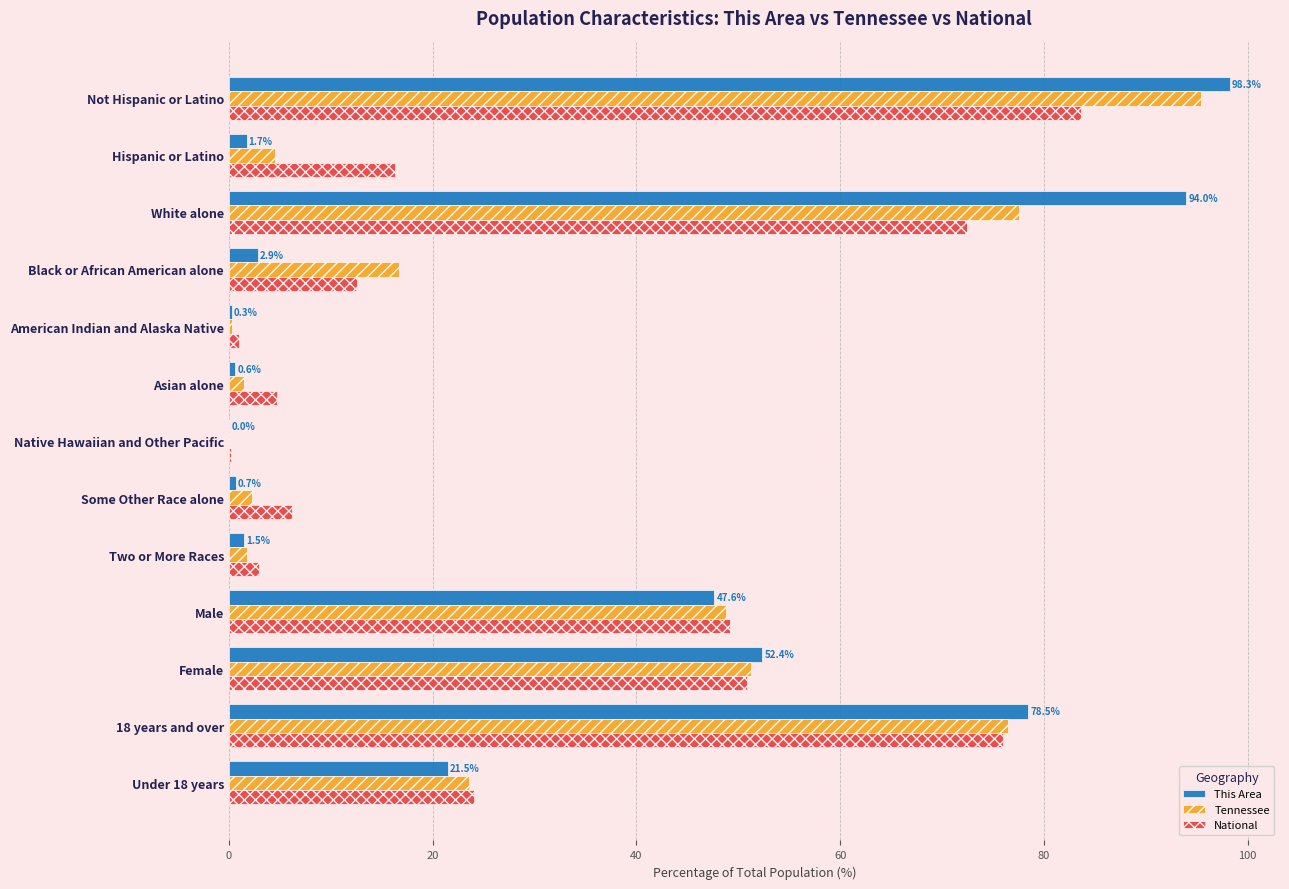

What are all the series names shown in the legend?

This Area, Tennessee, National